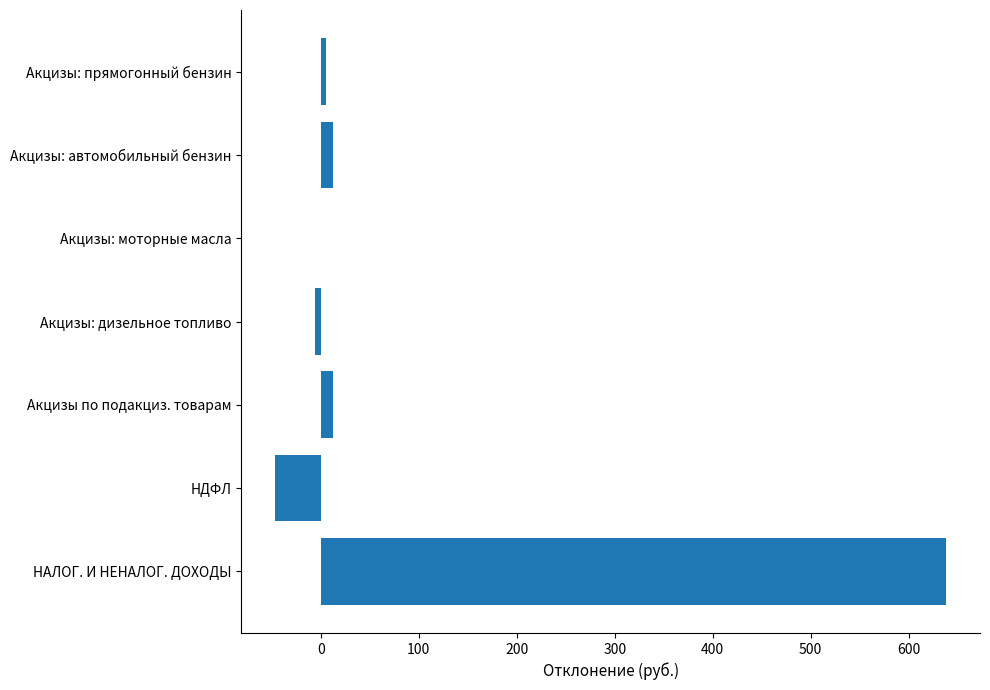

Count the number of values greater than 5.

4